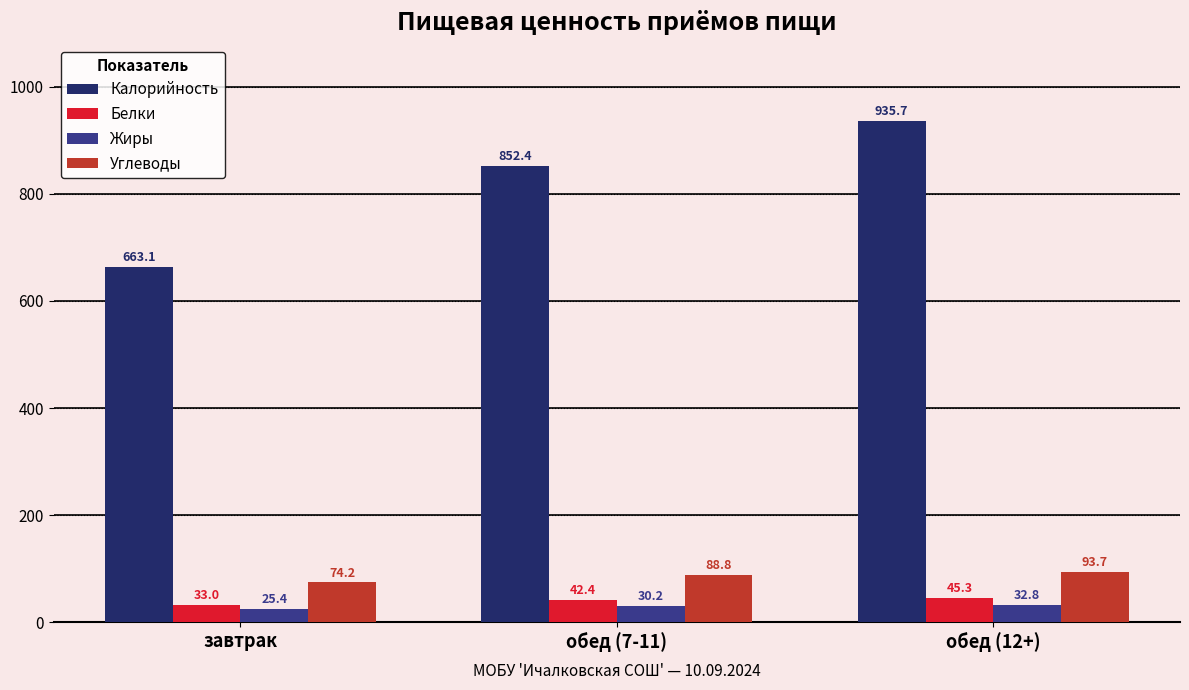

How many data points in Белки are above 42?

2